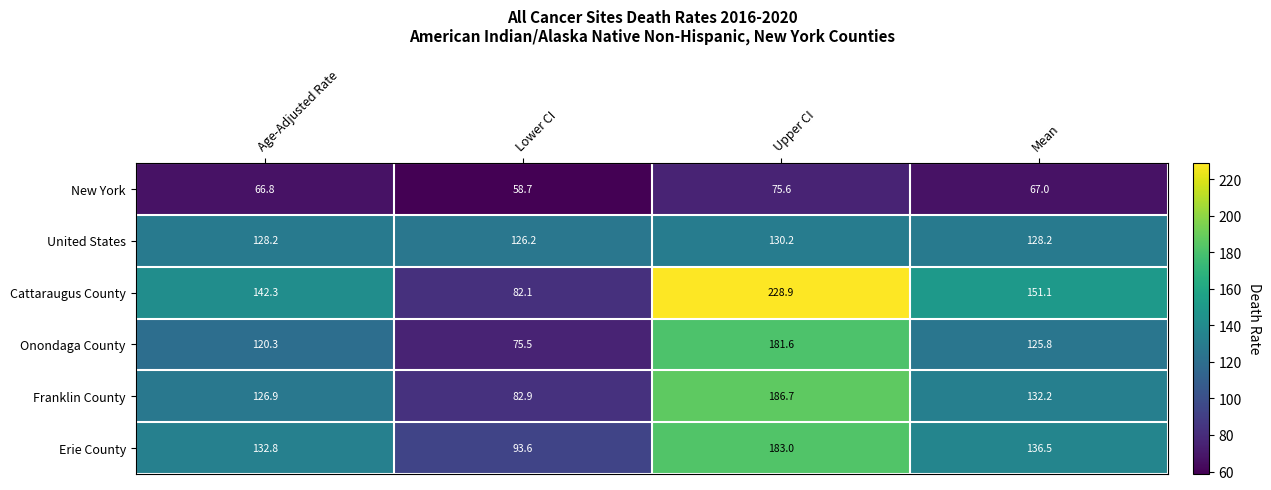

Rank the series at Age-Adjusted Rate from lowest to highest value.

New York, Onondaga County, Franklin County, United States, Erie County, Cattaraugus County